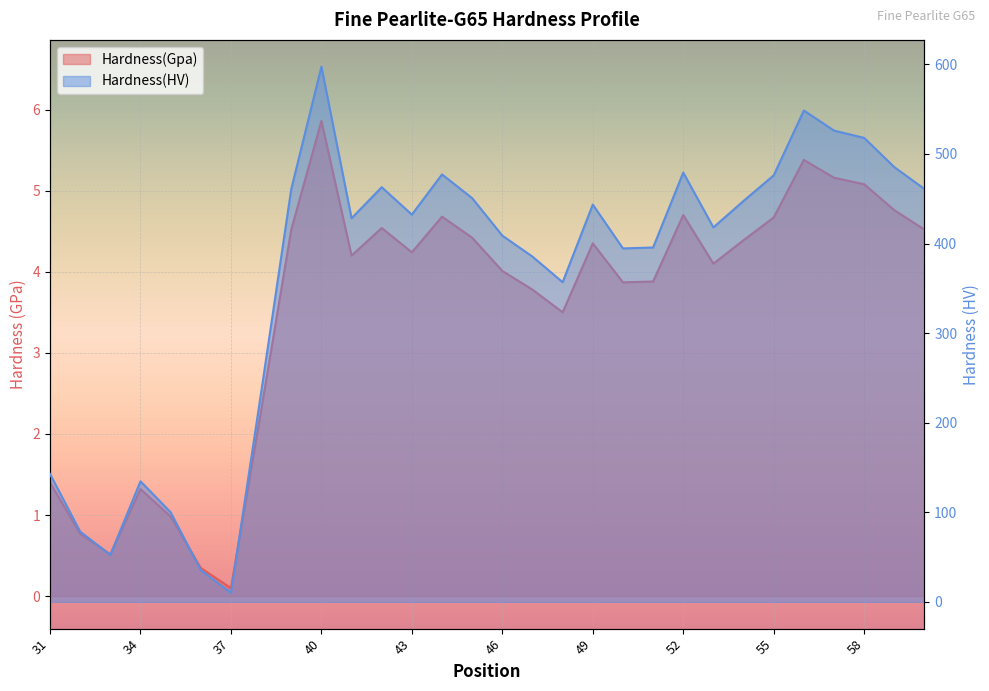

Between 39 and 59, which is larger?

59